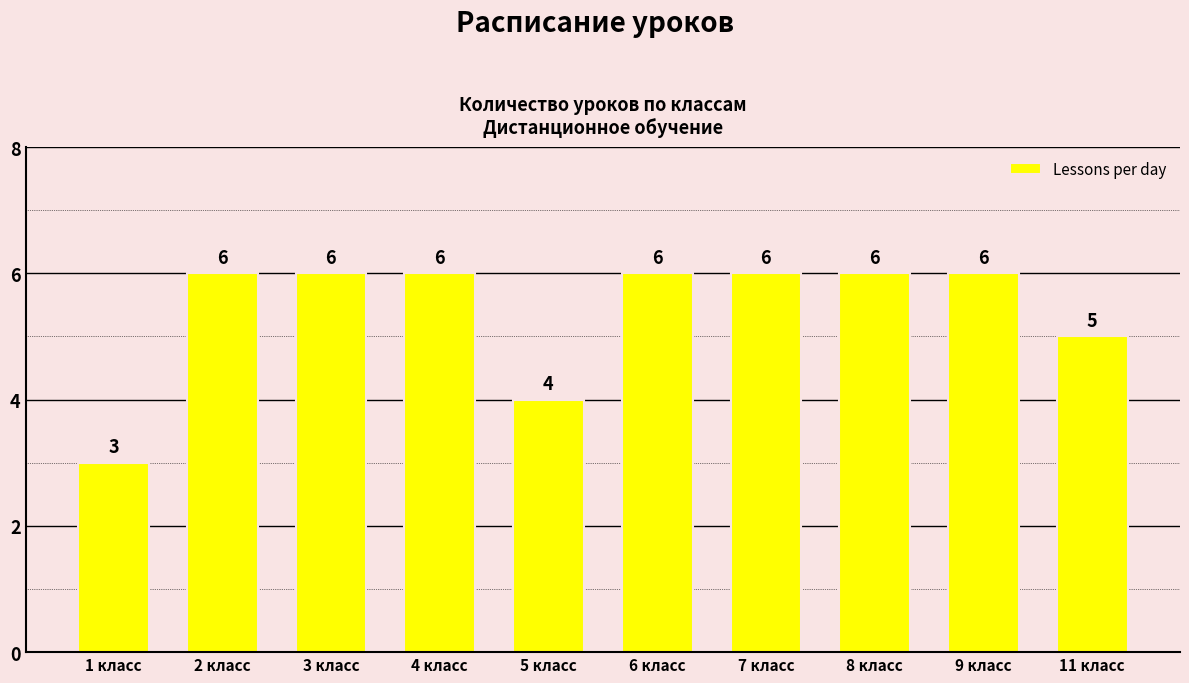

Are the bars grouped side by side (vs. stacked)?

No